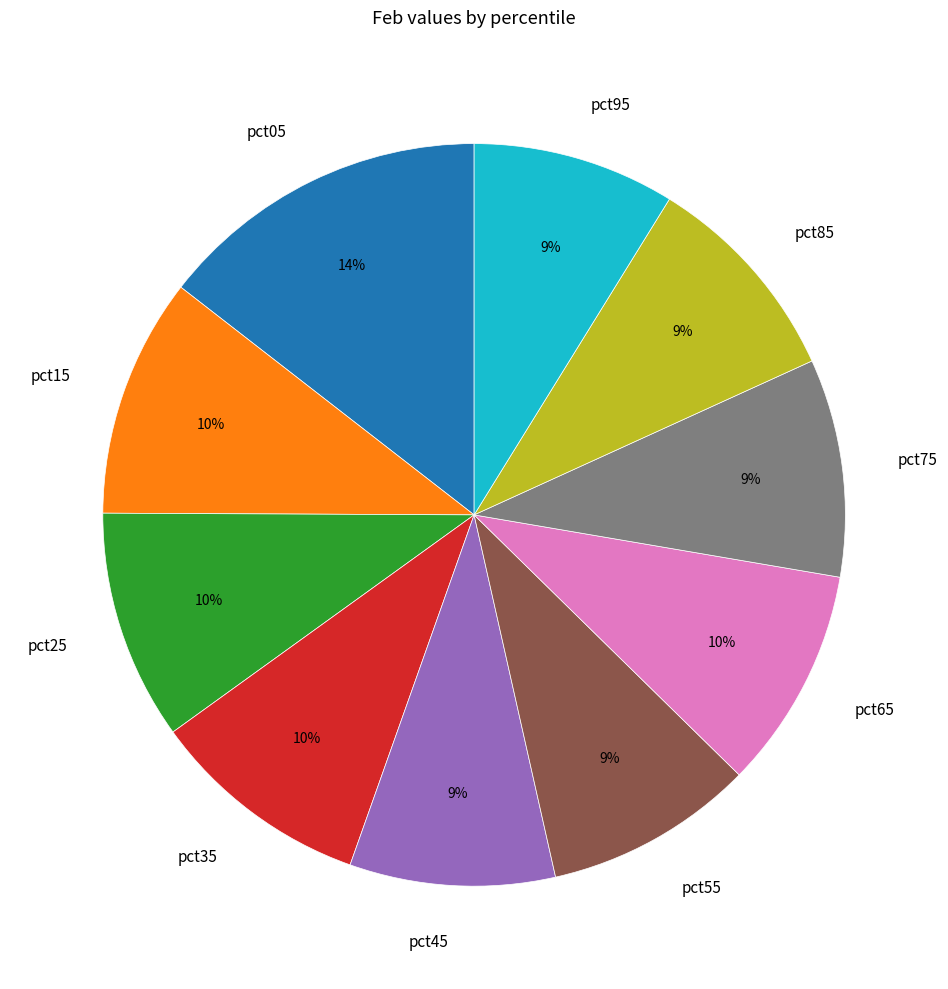

Combined, do pct05 and pct45 account for over 50%?

No